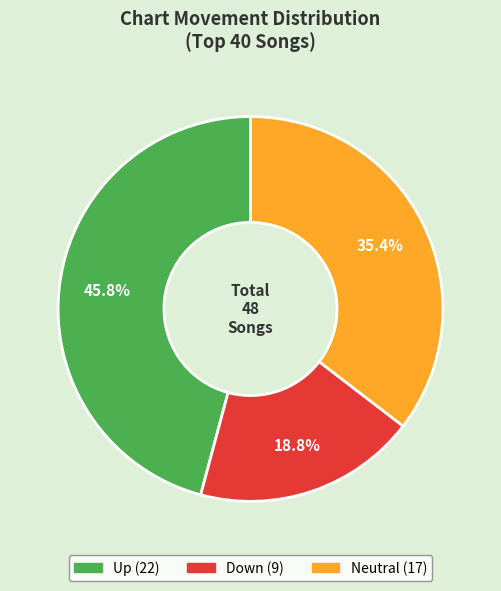

How many slices are in this pie chart?

3